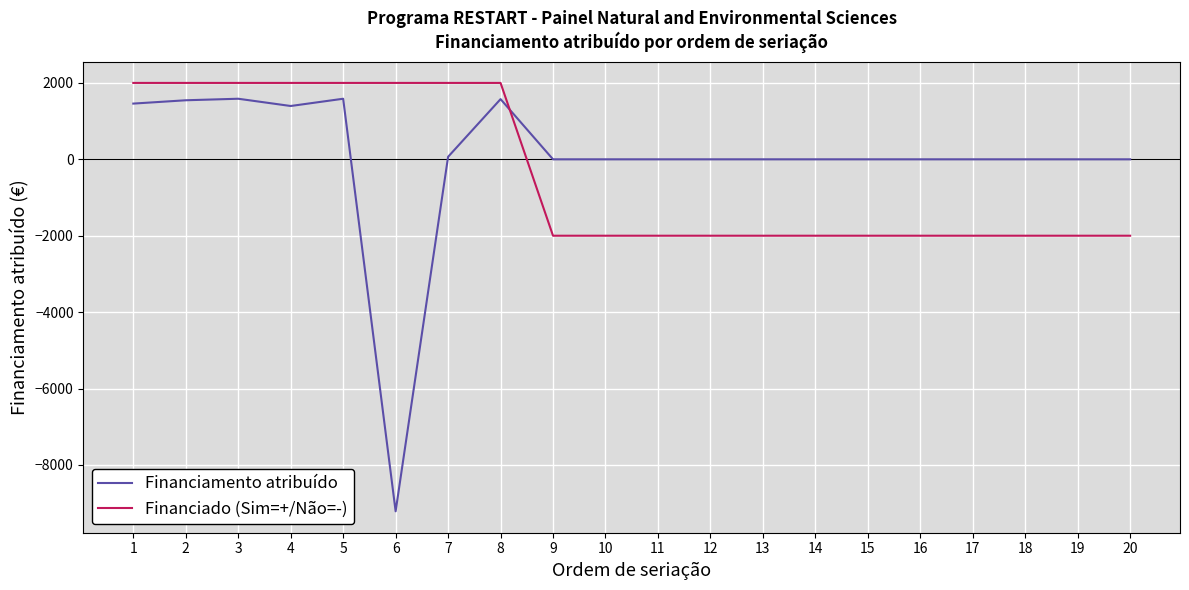

How many values in Financiado (Sim=+/Não=-) are below zero?

12